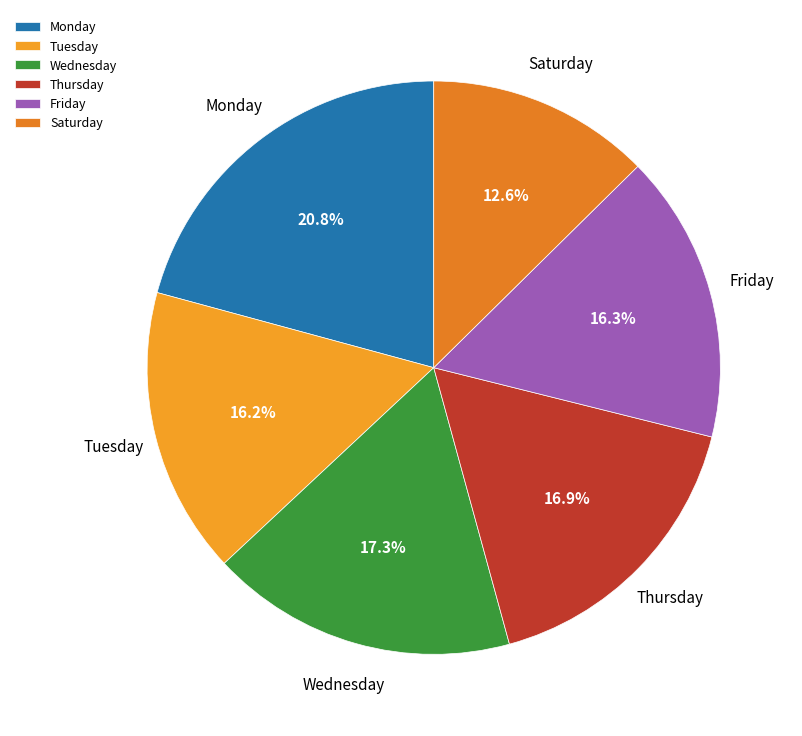

To the nearest percent, what is the difference between the largest and smallest slice percentages?

8%